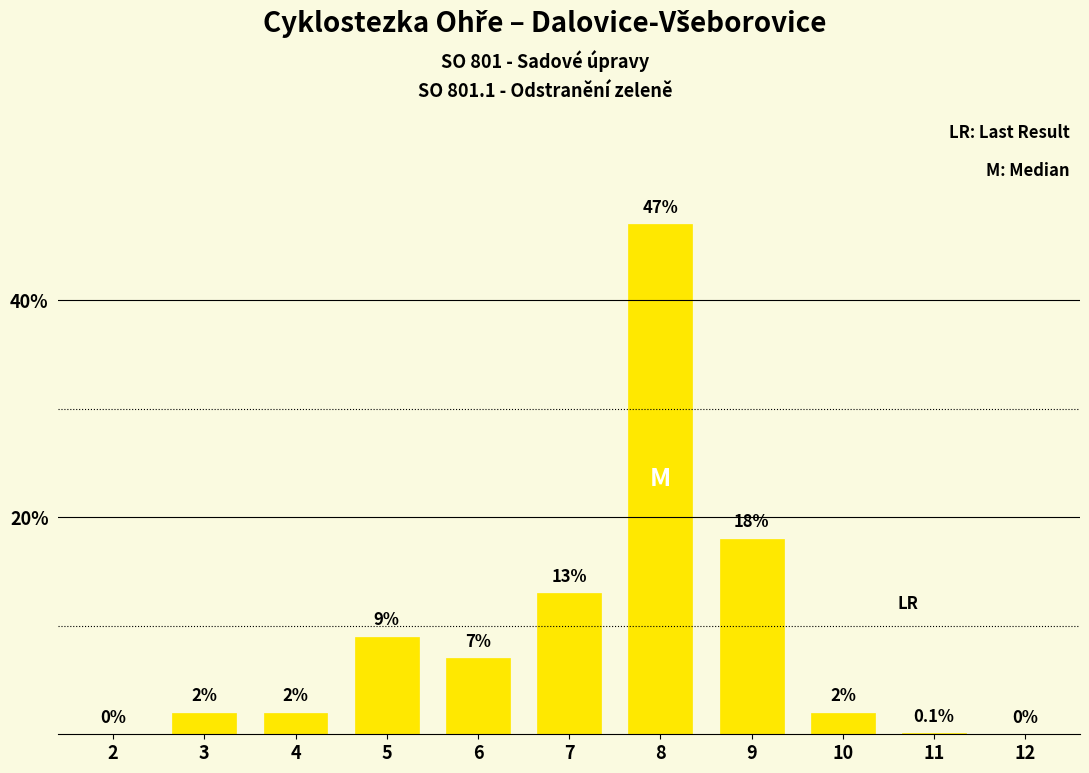

Reading left to right, list all the values displayed in this chart.

2=0.0	3=2.0	4=2.0	5=9.0	6=7.0	7=13.0	8=47.0	9=18.0	10=2.0	11=0.1	12=0.0